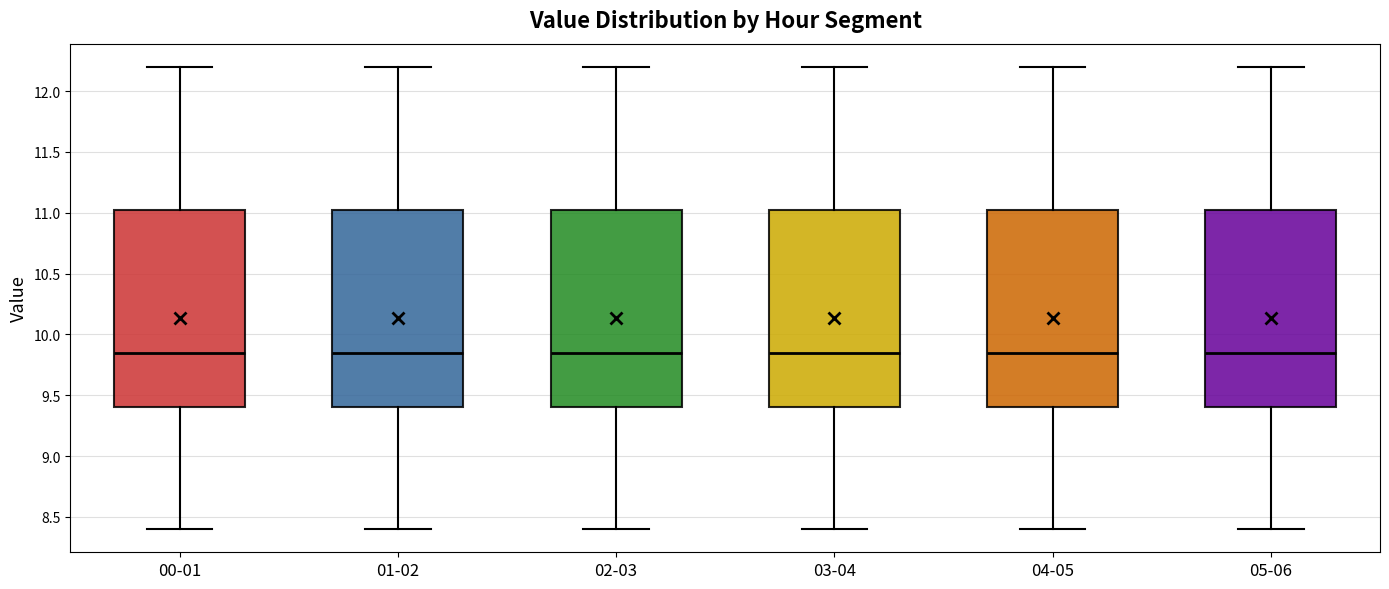

Where does the upper whisker of the box for 04-05 end on the y-axis? The values are not printed on the chart, so give them approximately, as read against the axis.

12.20